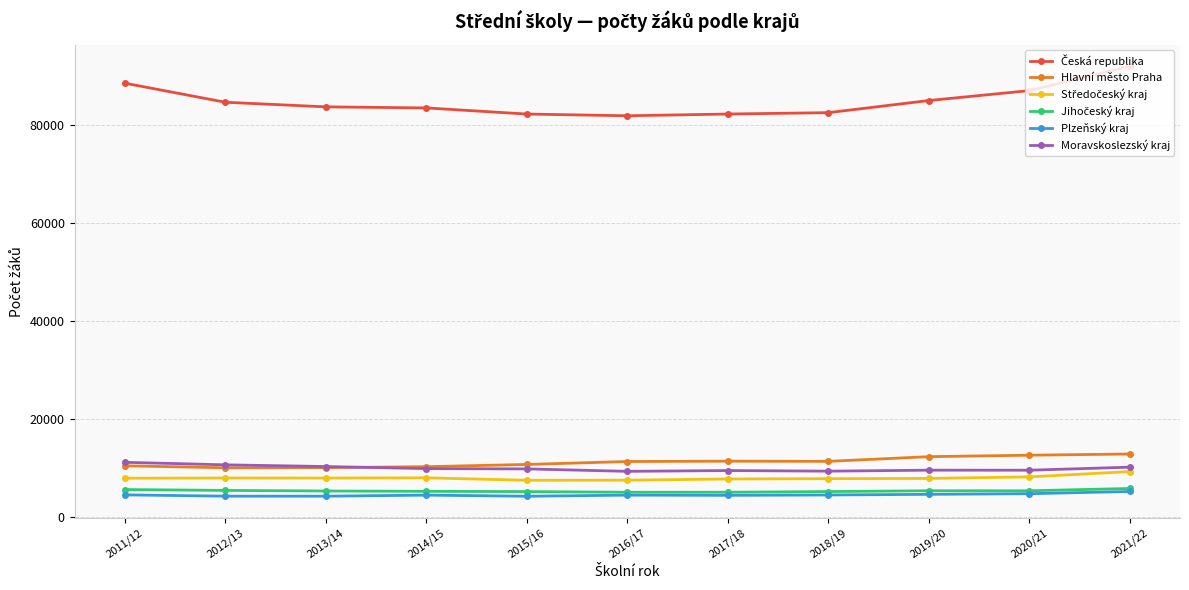

True or false: Moravskoslezský kraj has a value of 10345 at 2013/14.

True